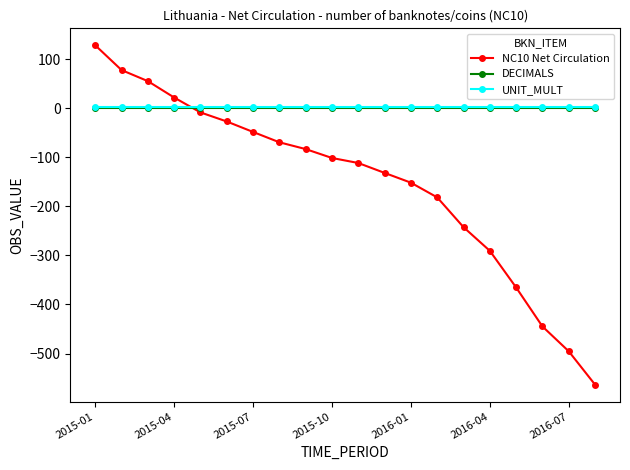

What is the smallest value displayed?

-563.3